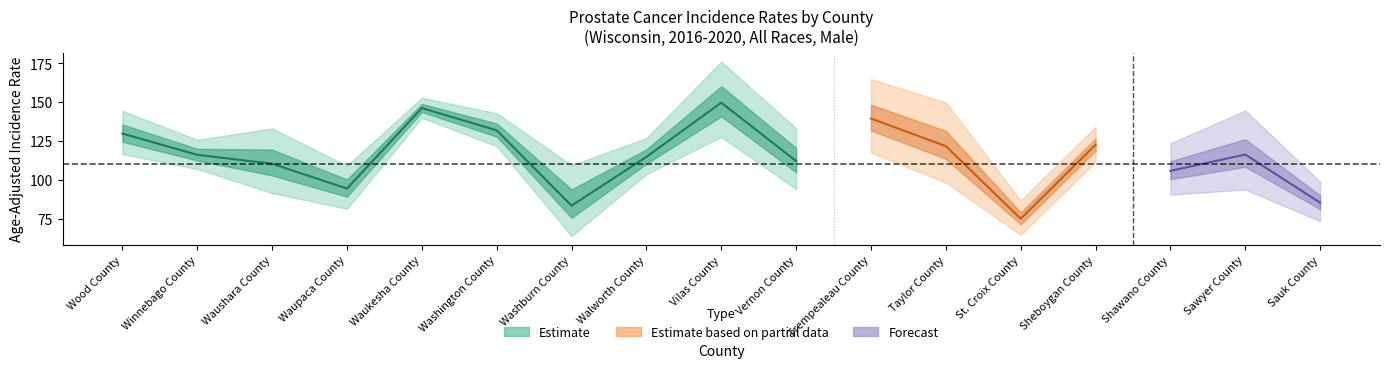

What is the sum of the Lower_CI values at Sauk County and Waushara County?

164.9